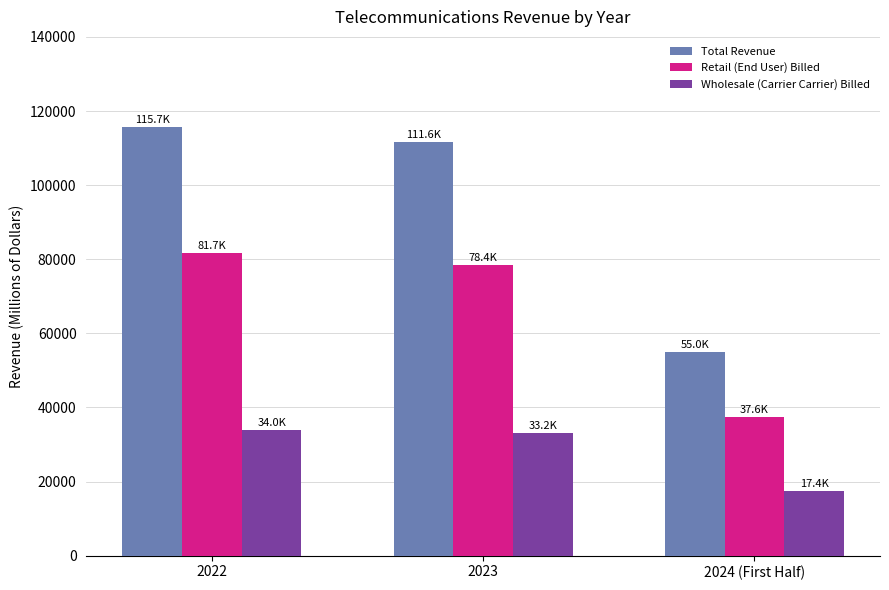

At which label does Retail (End User) Billed first exceed 78383?

2022